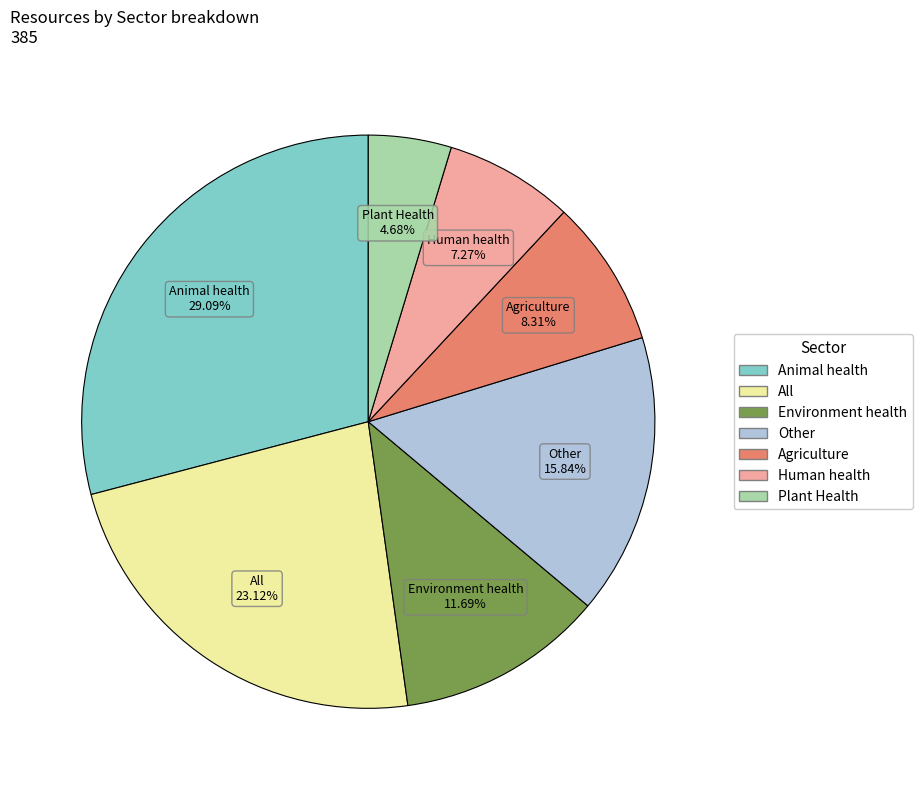

Is there any slice that represents more than half of the pie?

No